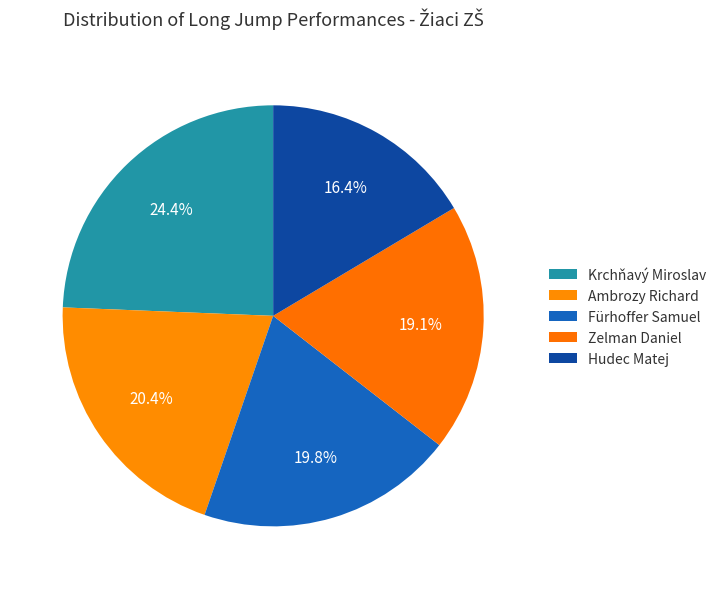

How many slices are in this pie chart?

5